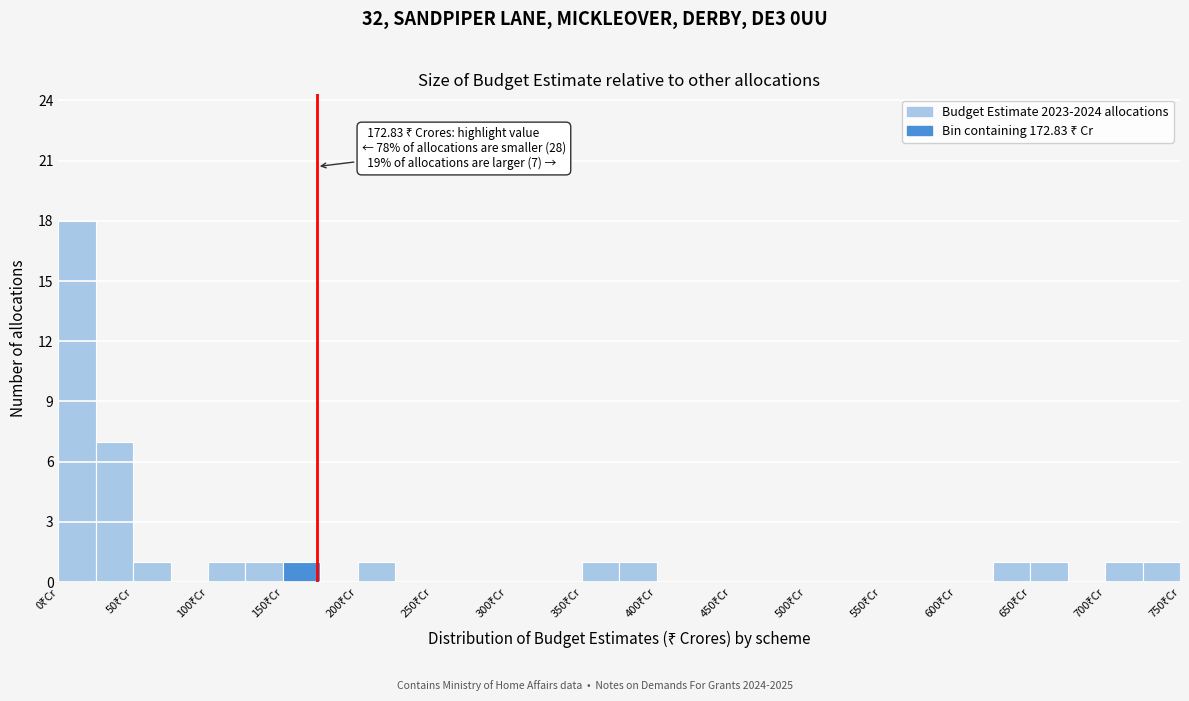

Over which range of the x-axis is the bar tallest?

0 to 25